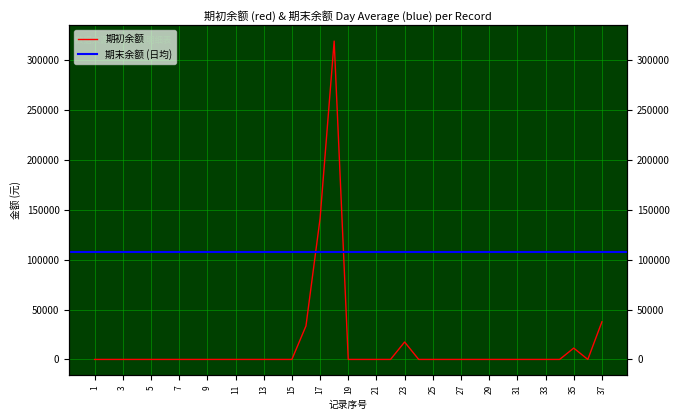

At which category does the data reach its first local peak?

18